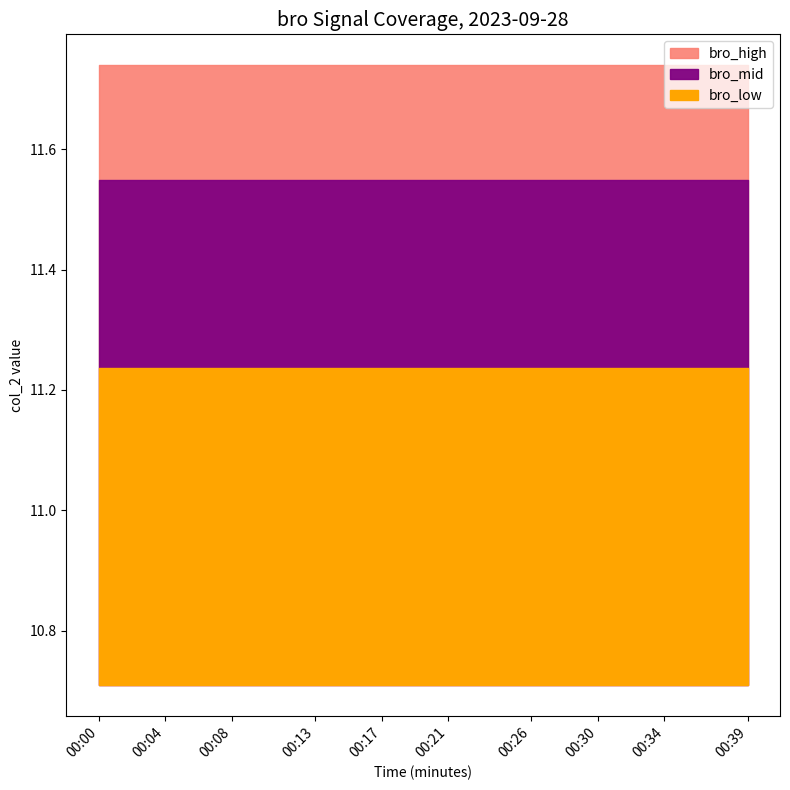

The chart shows a value of 3.7 at 00:31. True or false?

False